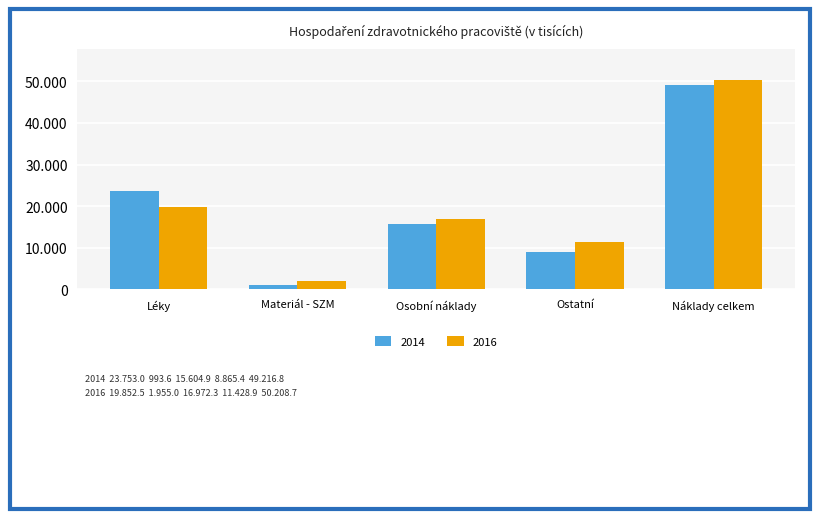

What are all the series names shown in the legend?

2014, 2016